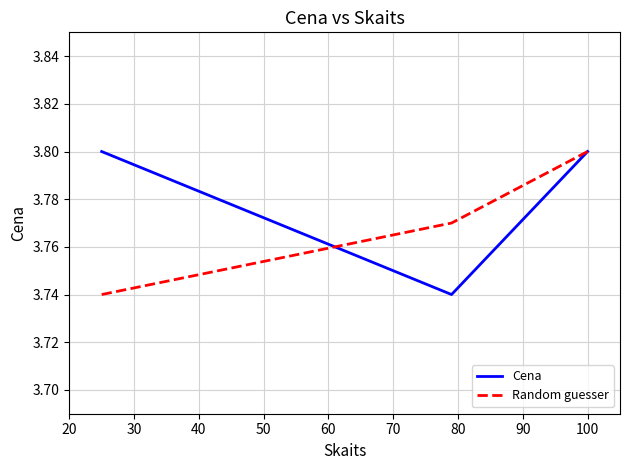

Count the Random guesser values in the range 3 to 4.

3